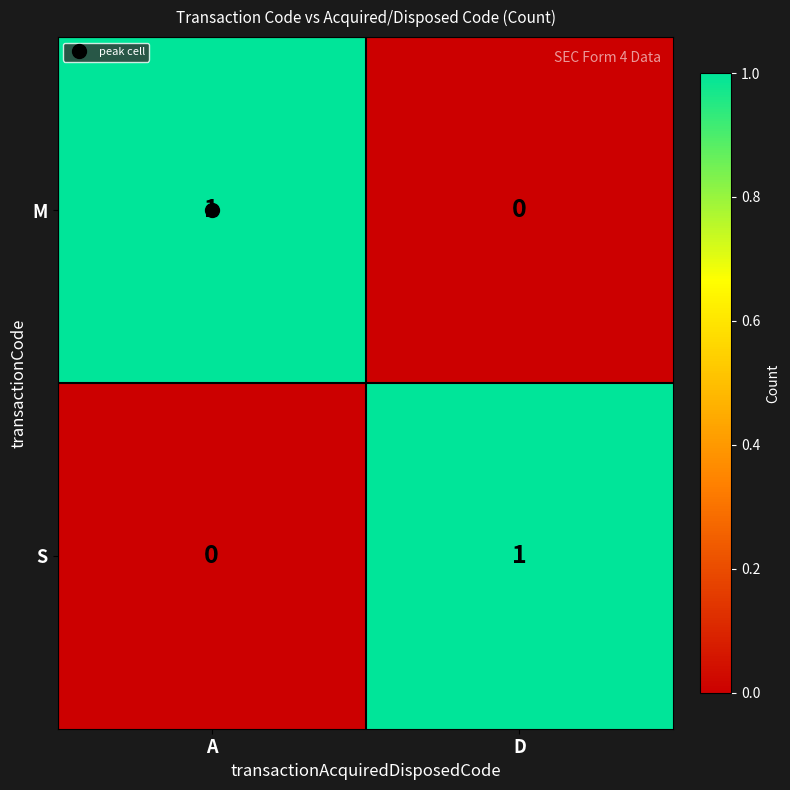

At how many categories does at least one series exceed 0?

2